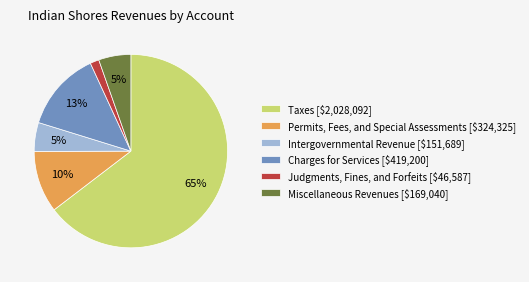

Which category has the biggest portion of the pie?

Taxes